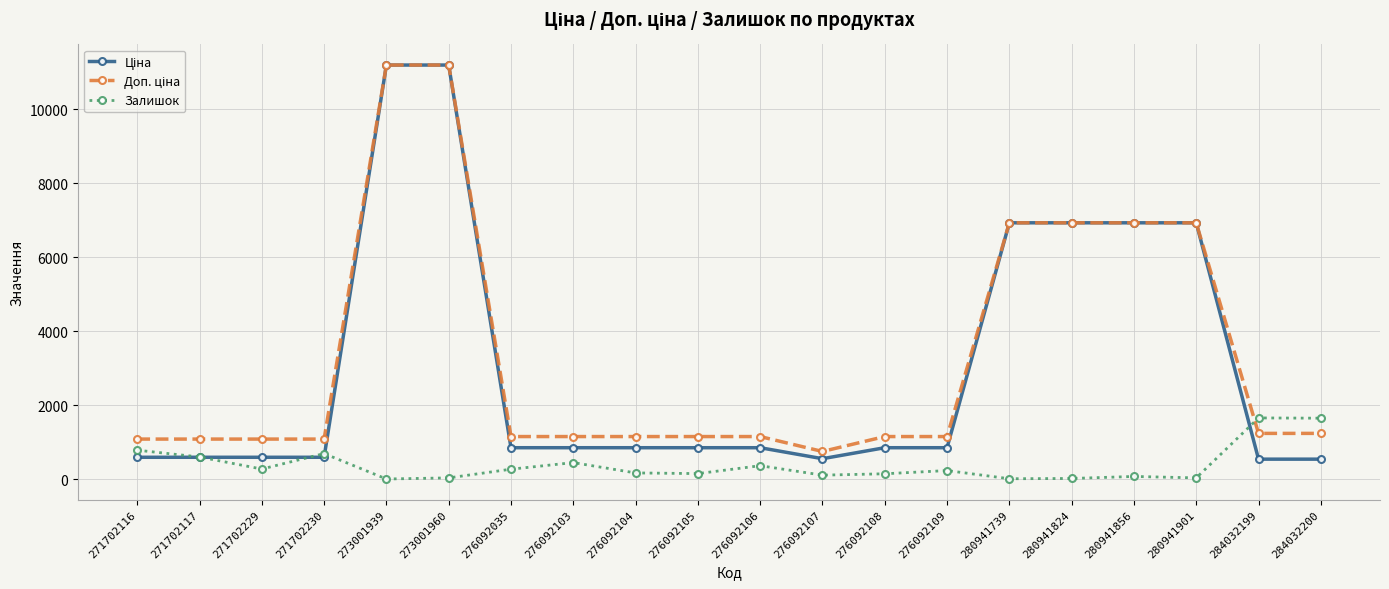

True or false: Залишок has a value of 1306.0 at 271702116.

False